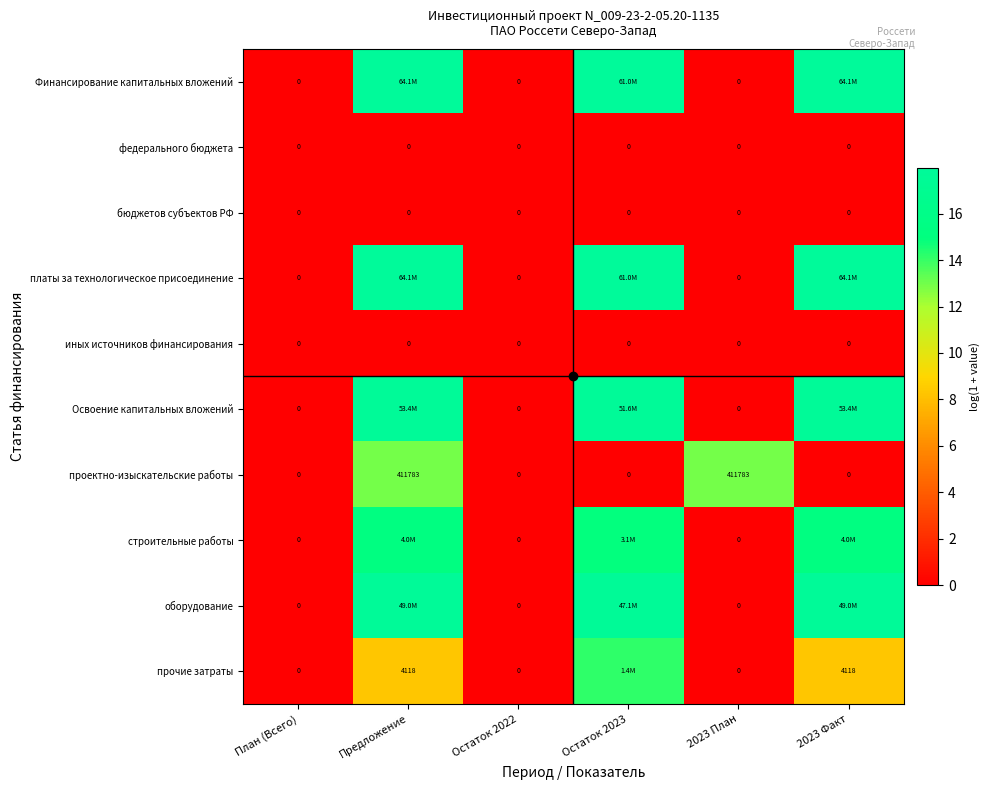

How many distinct data groups are displayed?

10